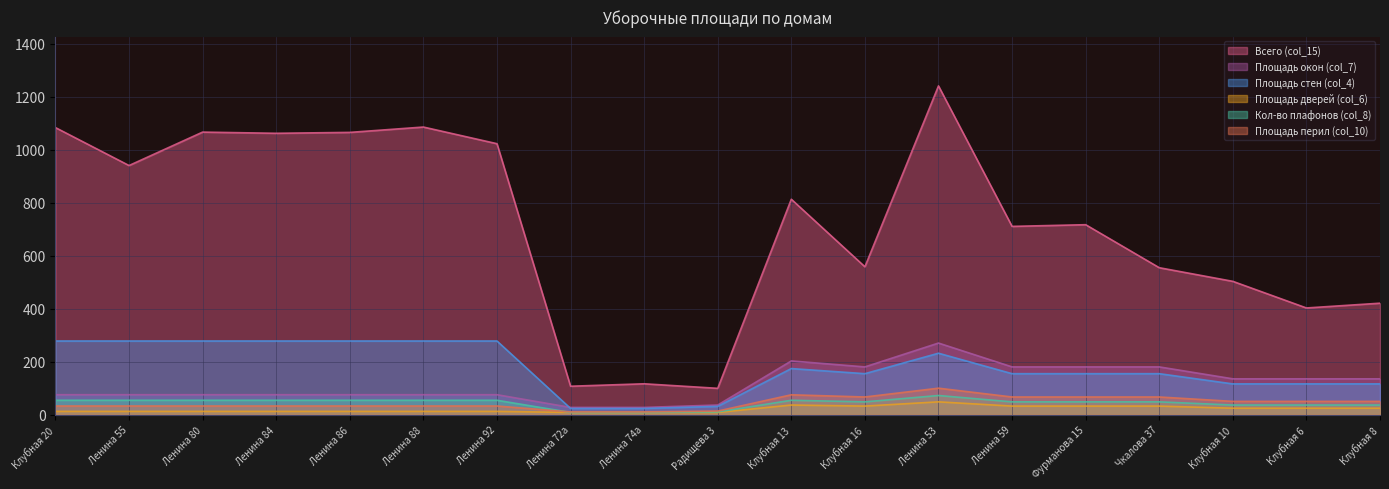

What is the lowest value of the Площадь стен (col_4) series?

23.2